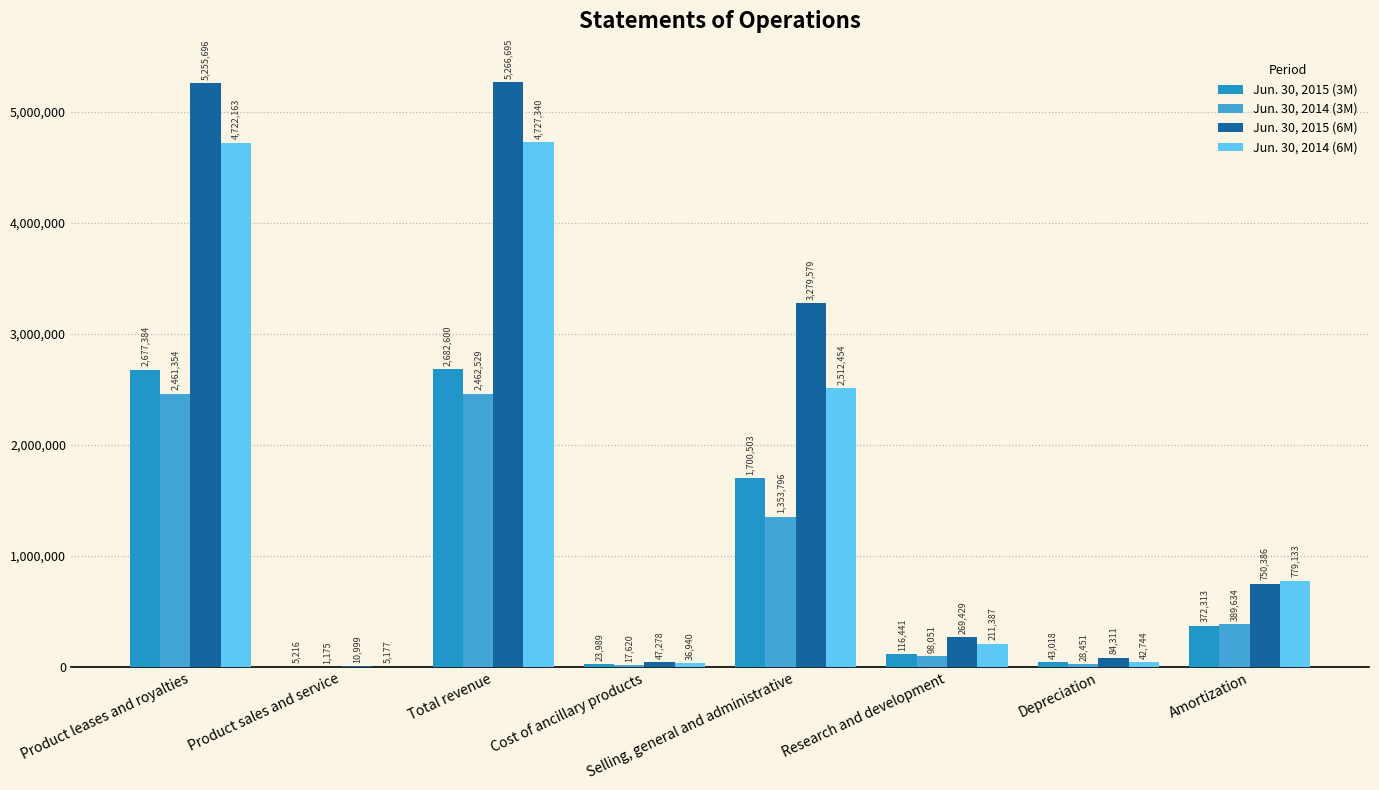

The Jun. 30, 2015 (3M) series shows 5216 at Product sales and service. True or false?

True